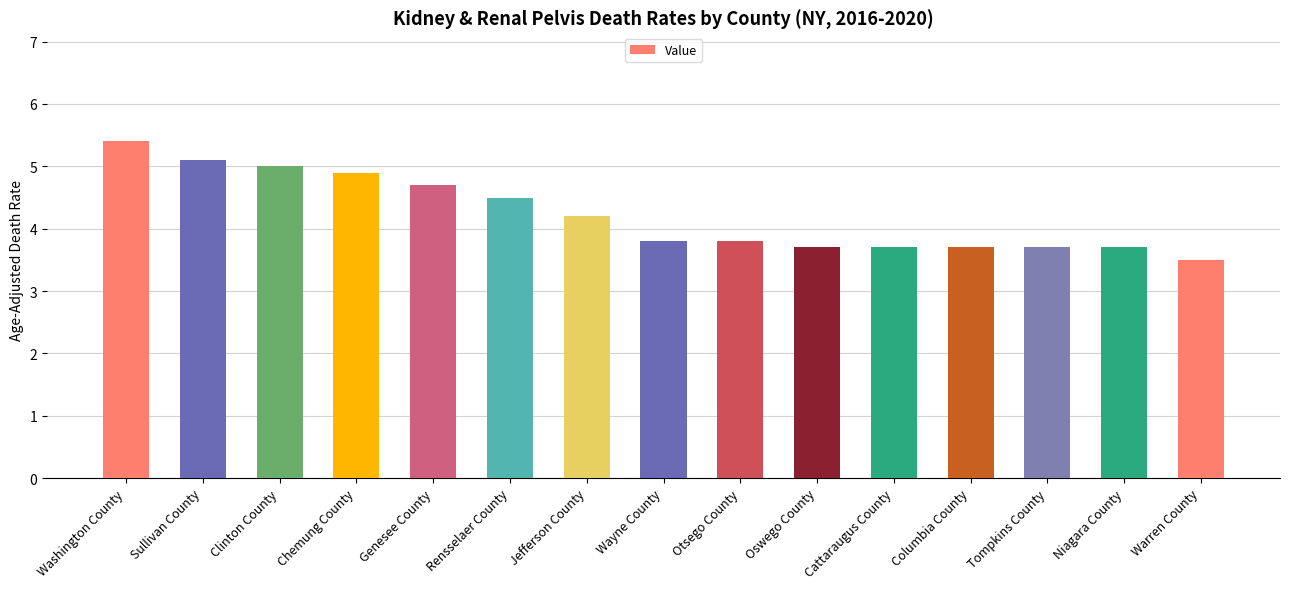

Reading left to right, transcribe all the data shown in this chart.

5.4	5.1	5.0	4.9	4.7	4.5	4.2	3.8	3.8	3.7	3.7	3.7	3.7	3.7	3.5